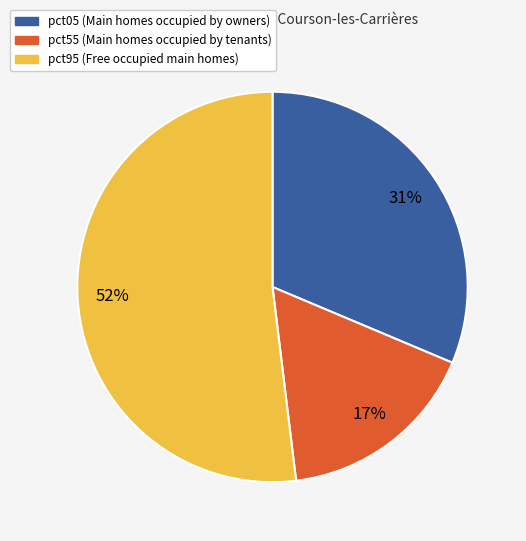

Is there a majority slice in this chart?

Yes